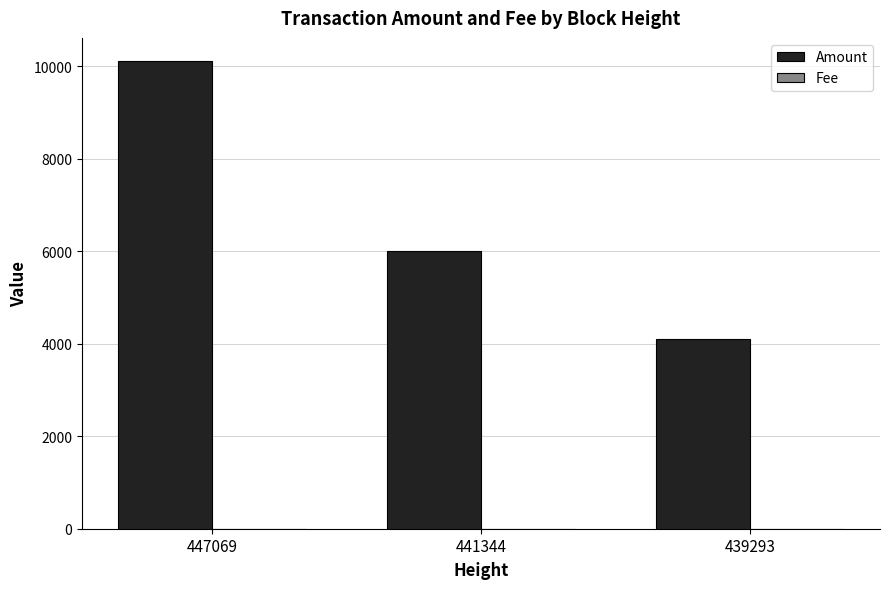

At which label does Amount reach its peak?

447069